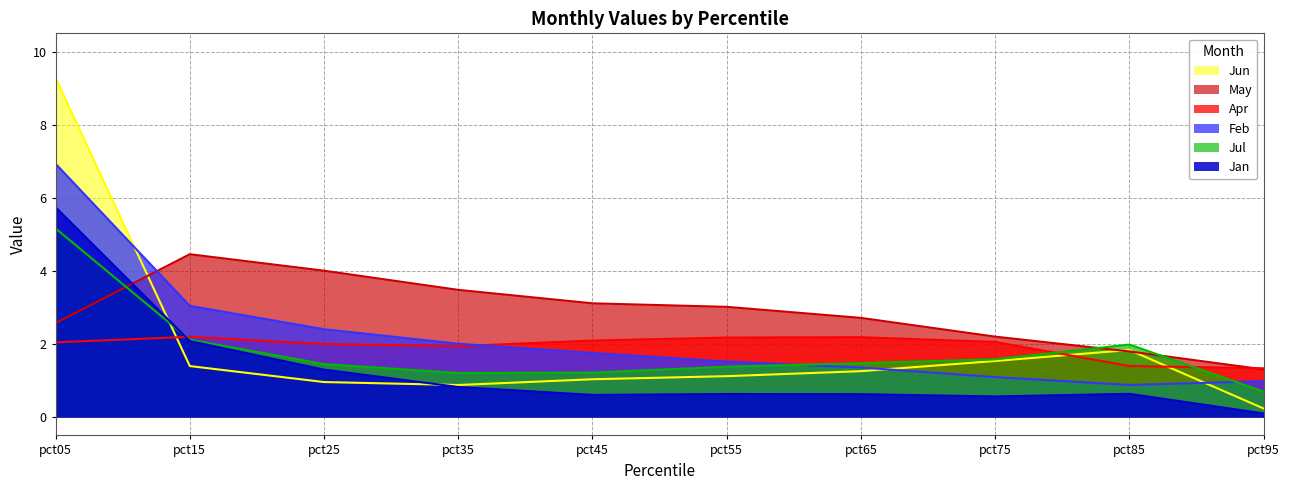

What is the average value of the Apr series?

1.9